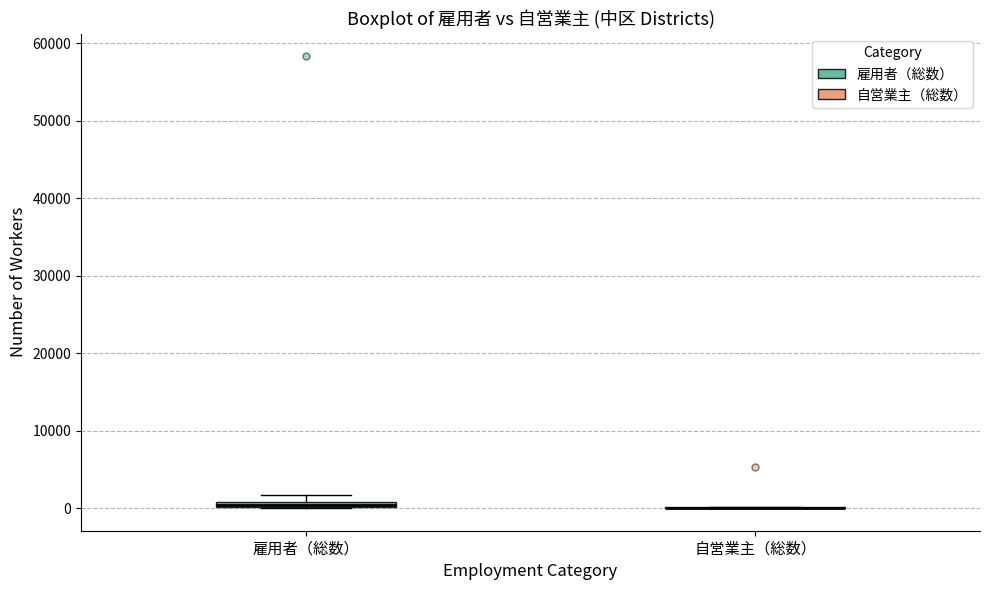

Where is the upper edge of the box for 雇用者（総数） on the y-axis? The values are not printed on the chart, so give them approximately, as read against the axis.

1000